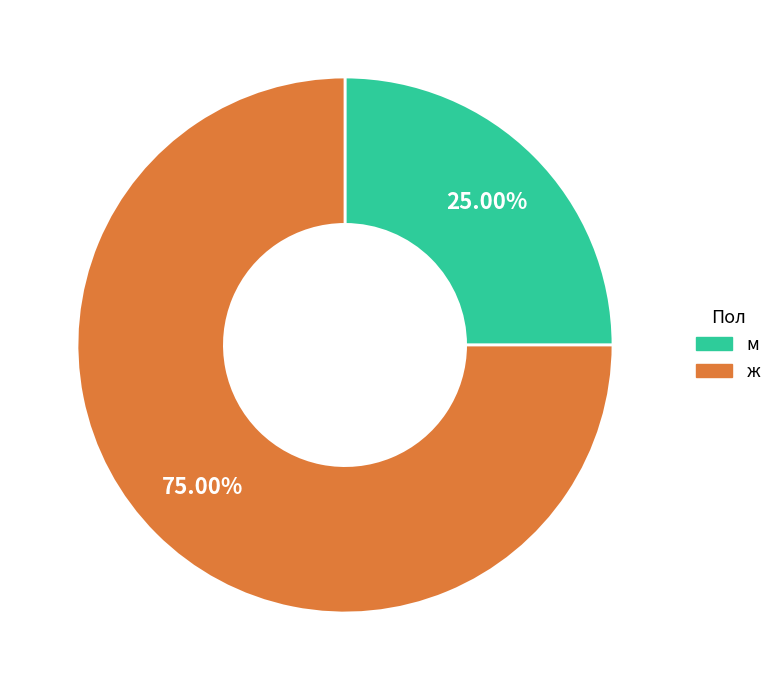

How many slices are in this pie chart?

2